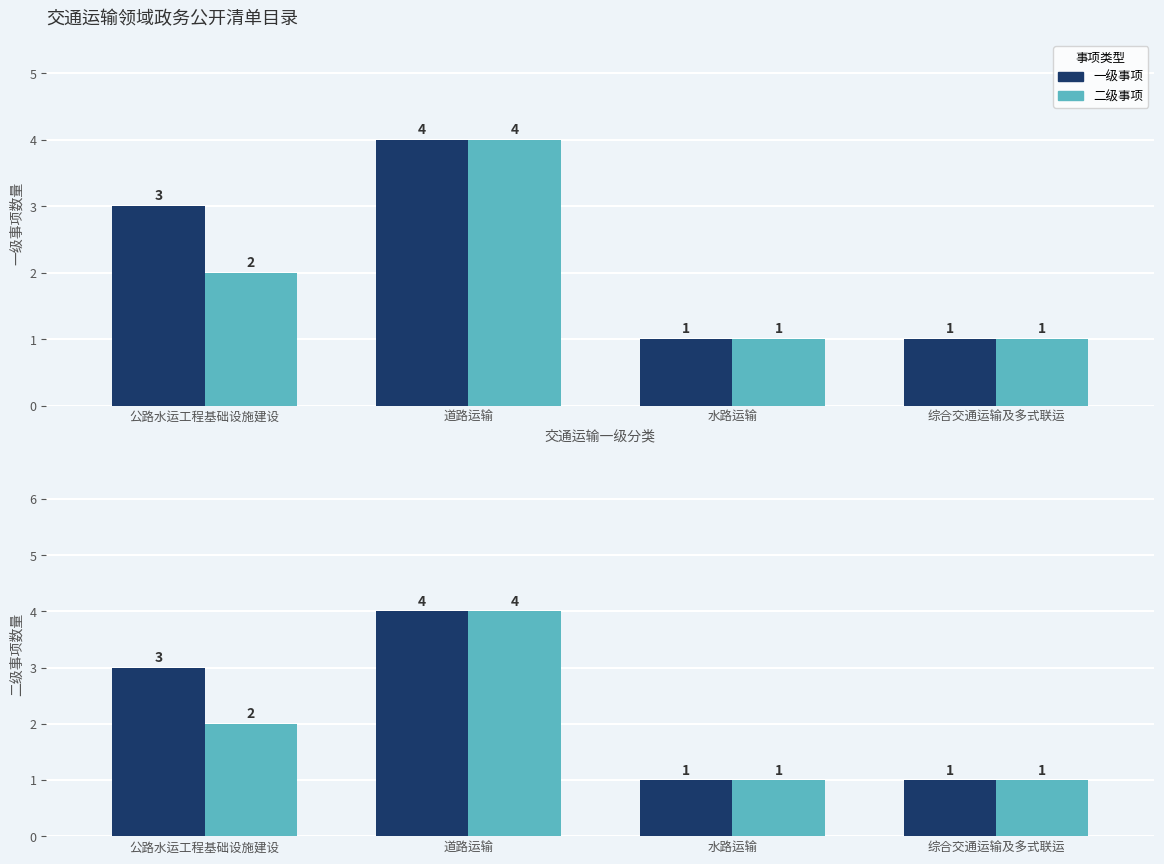

How many bars are there in each group?

2